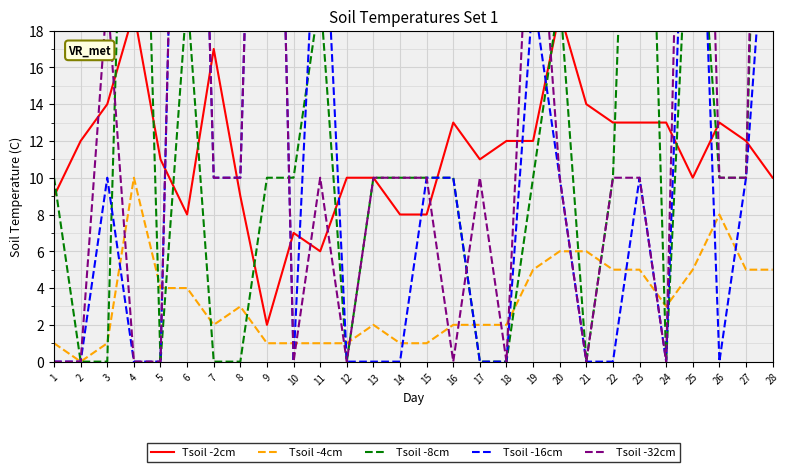

Rank the series by their maximum value, from lowest to highest.

Tsoil -4cm, Tsoil -2cm, Tsoil -8cm, Tsoil -16cm, Tsoil -32cm